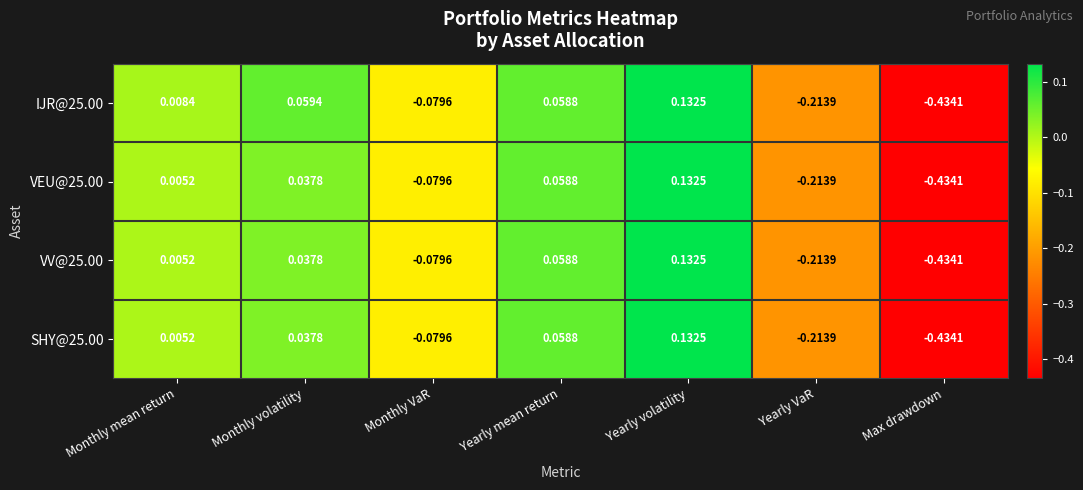

Which category has the lowest value in the VEU@25.00 series?

Max drawdown